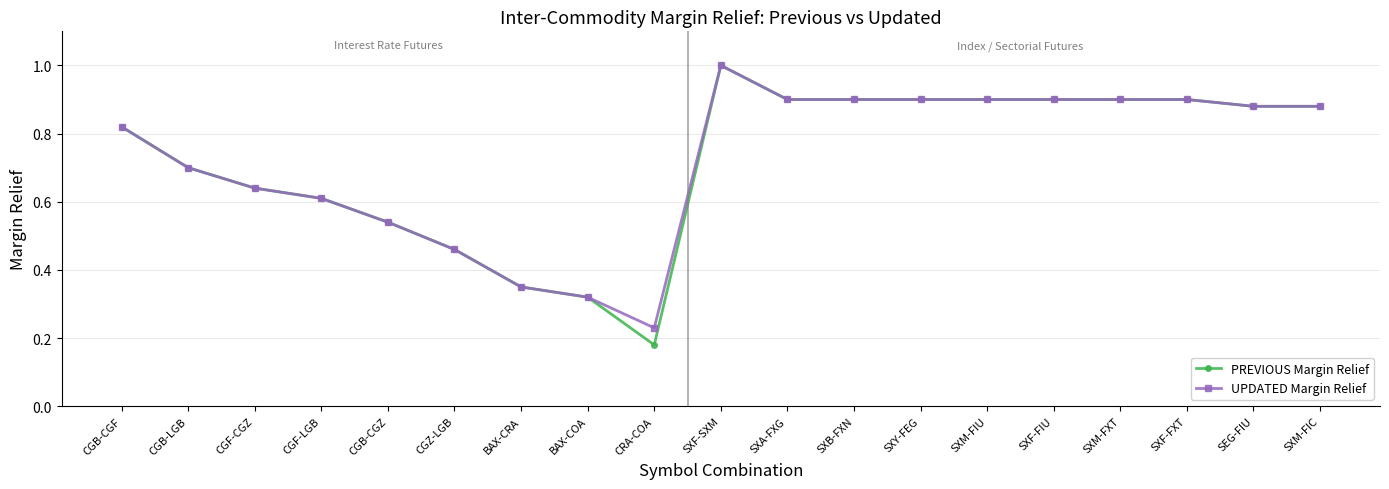

At which category does PREVIOUS Margin Relief reach its first local peak?

SXF-SXM